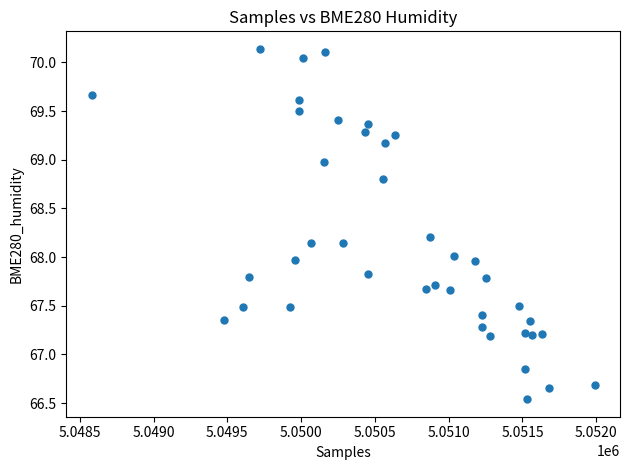

What is the range of Y values (max minus min)?

3.6